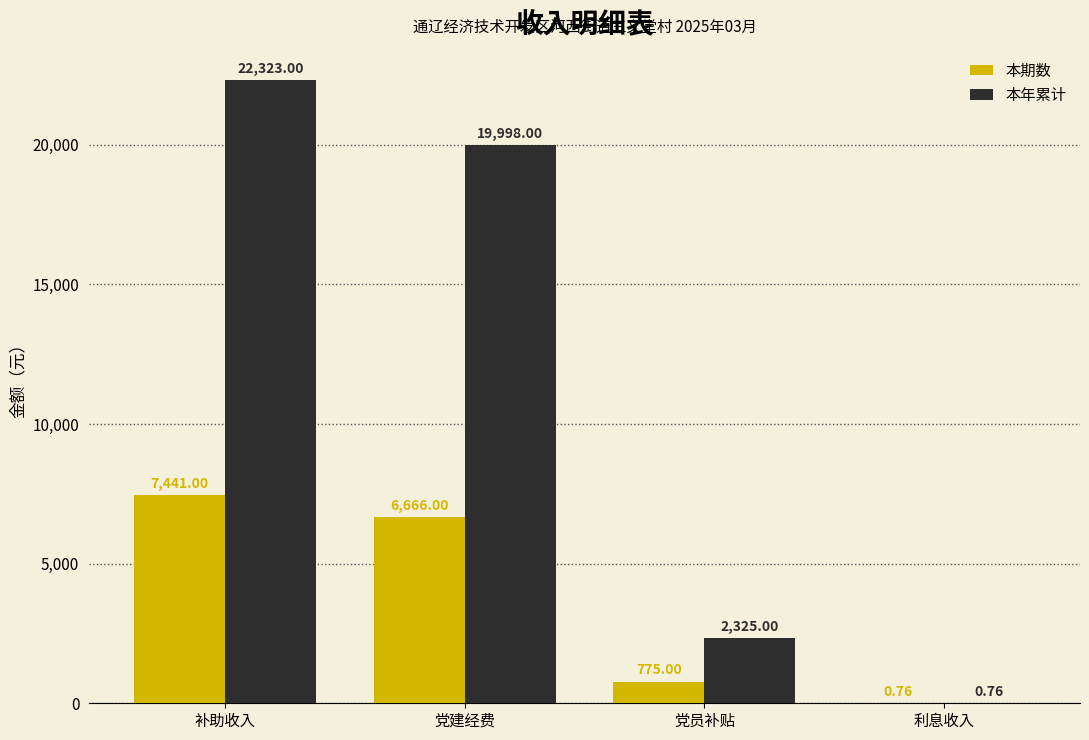

What is the sum of the 本年累计 values at 补助收入 and 党员补贴?

24648.0